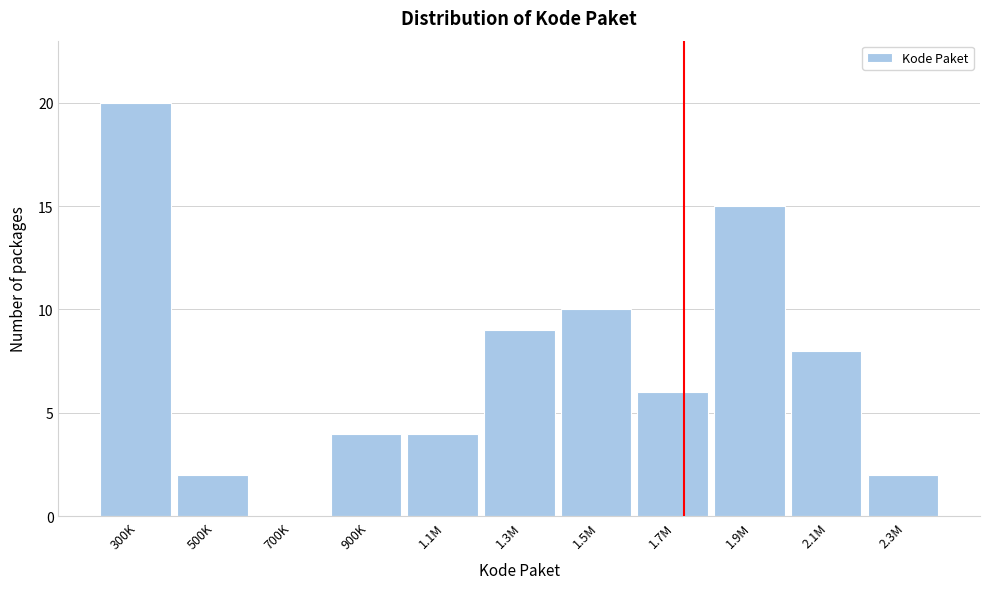

Reading left to right, transcribe all the data shown in this chart.

300K=20	500K=2	700K=0	900K=4	1.1M=4	1.3M=9	1.5M=10	1.7M=6	1.9M=15	2.1M=8	2.3M=2